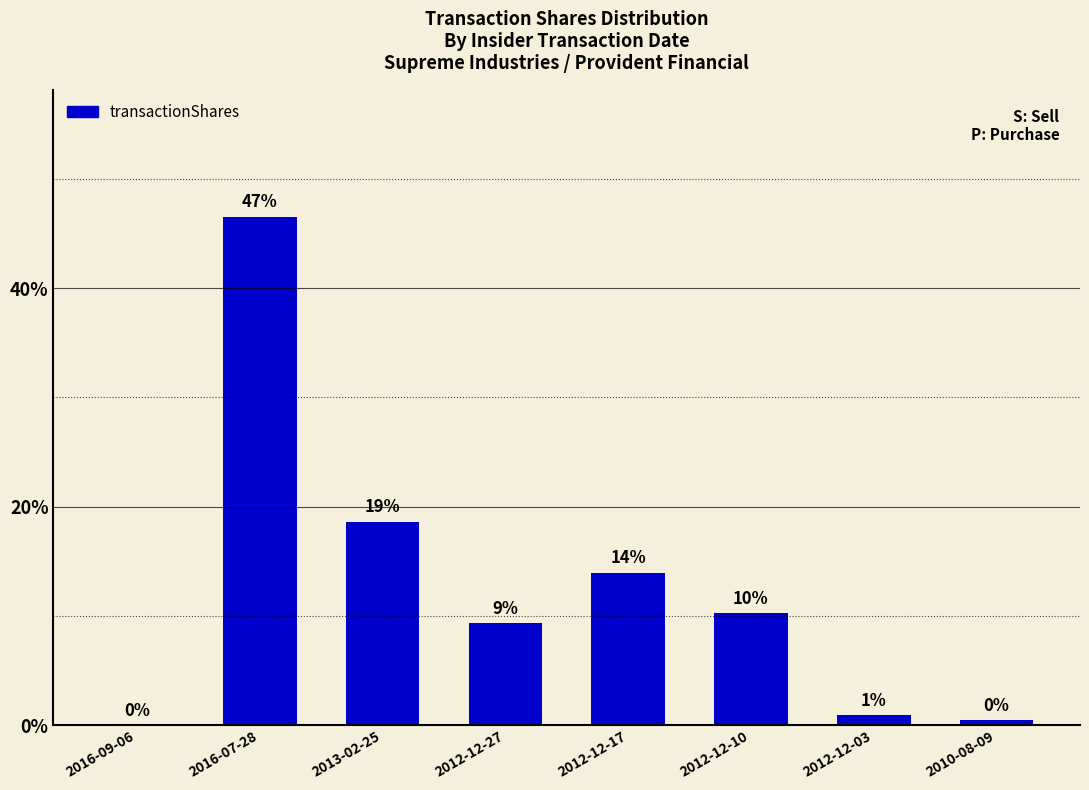

How many values exceed 10?

4